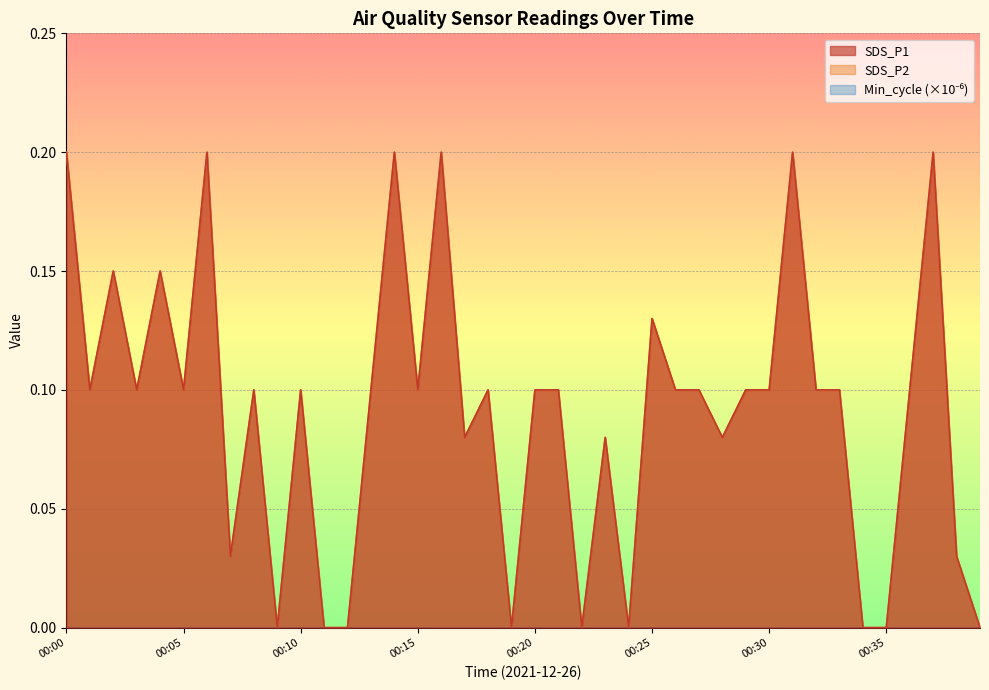

At which label does SDS_P2 reach its peak?

00:00